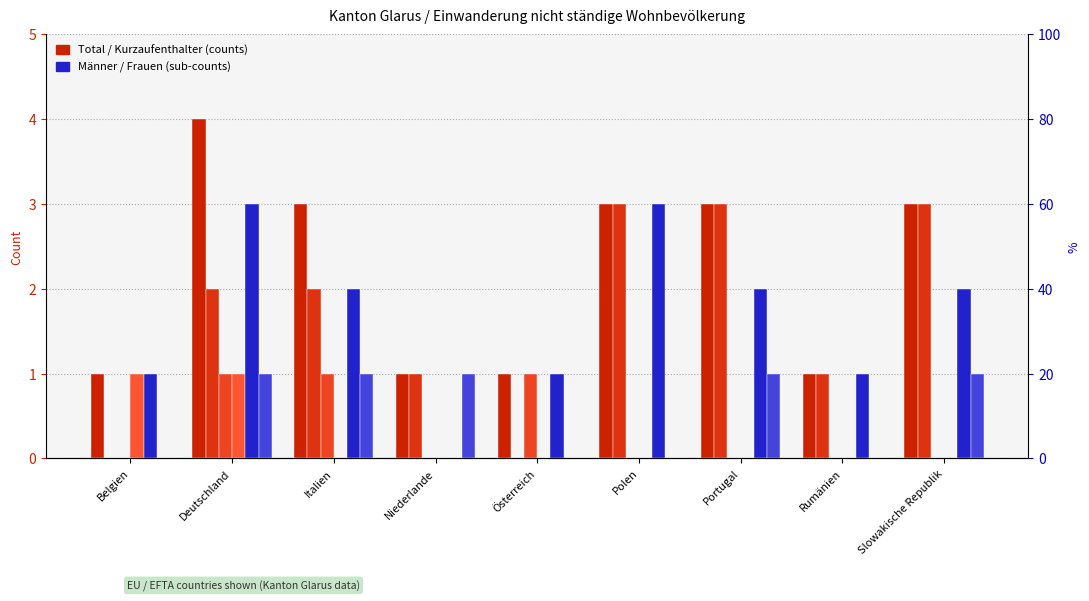

The value of Männer at Österreich is 1. True or false?

True